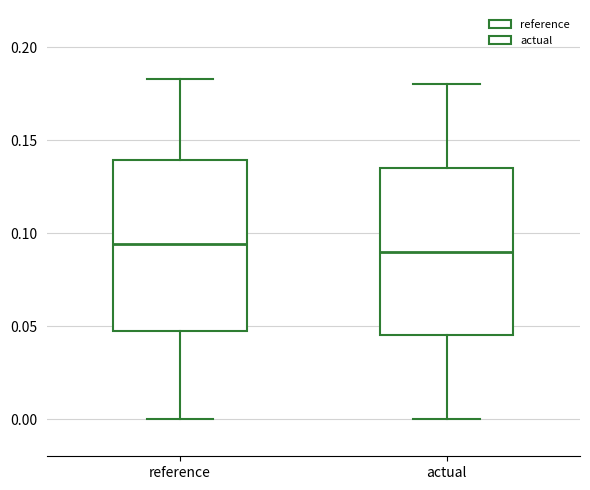

Reading left to right, transcribe this box plot: for each box, give where its median line is, the range the box spans, and where its two whiskers end, as read against the y-axis. The values are not printed on the chart, so give them approximately, as read against the axis.

reference: median 0.095, box 0.050 to 0.140, whiskers 0.000 to 0.185
actual: median 0.090, box 0.045 to 0.135, whiskers 0.000 to 0.180